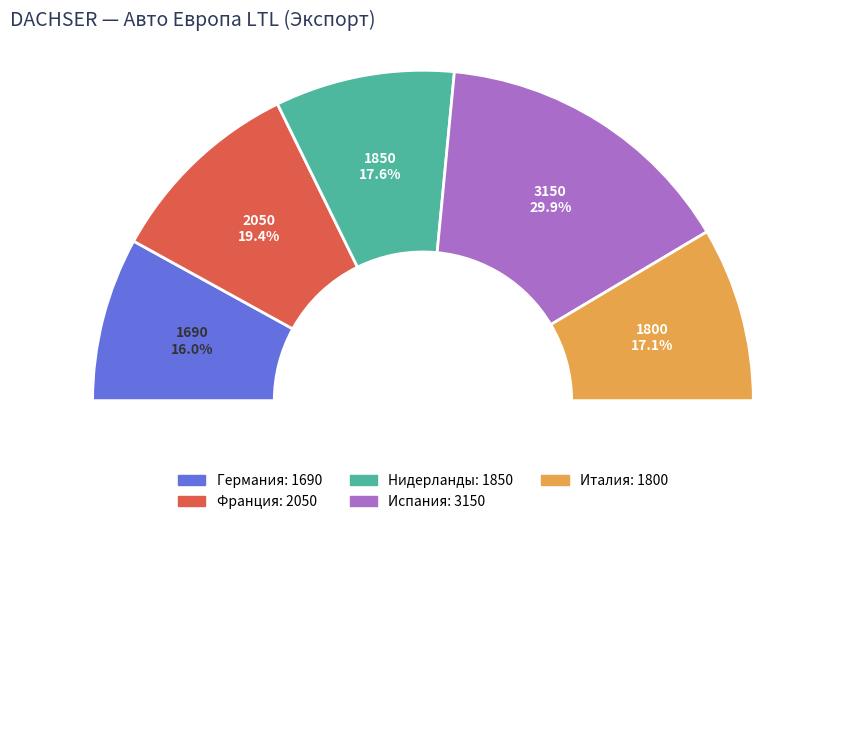

To the nearest percent, what is the average slice percentage?

20%